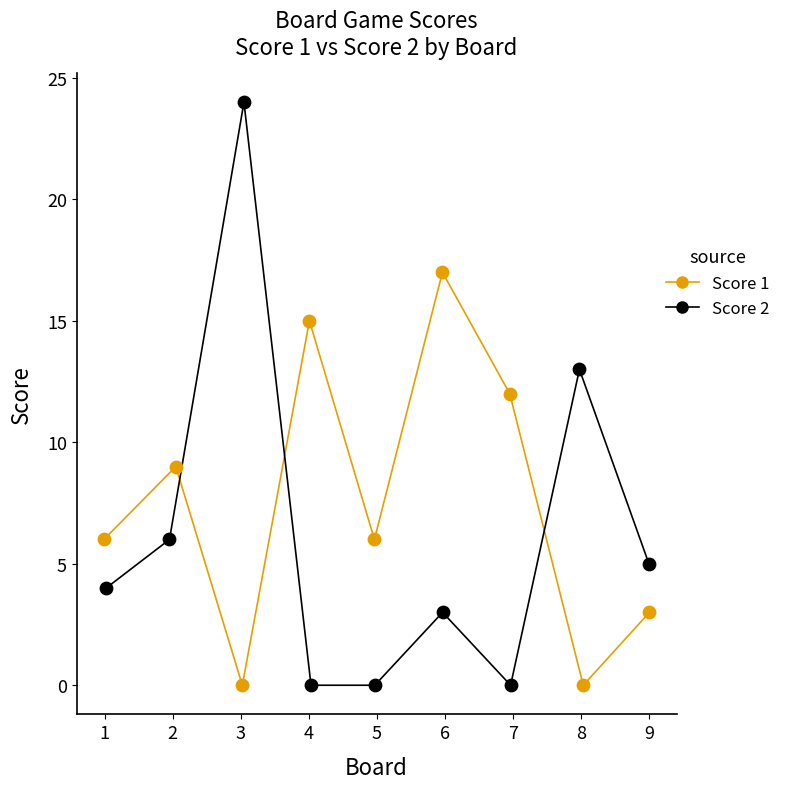

Which series has the widest spread of Y values?

Score 2